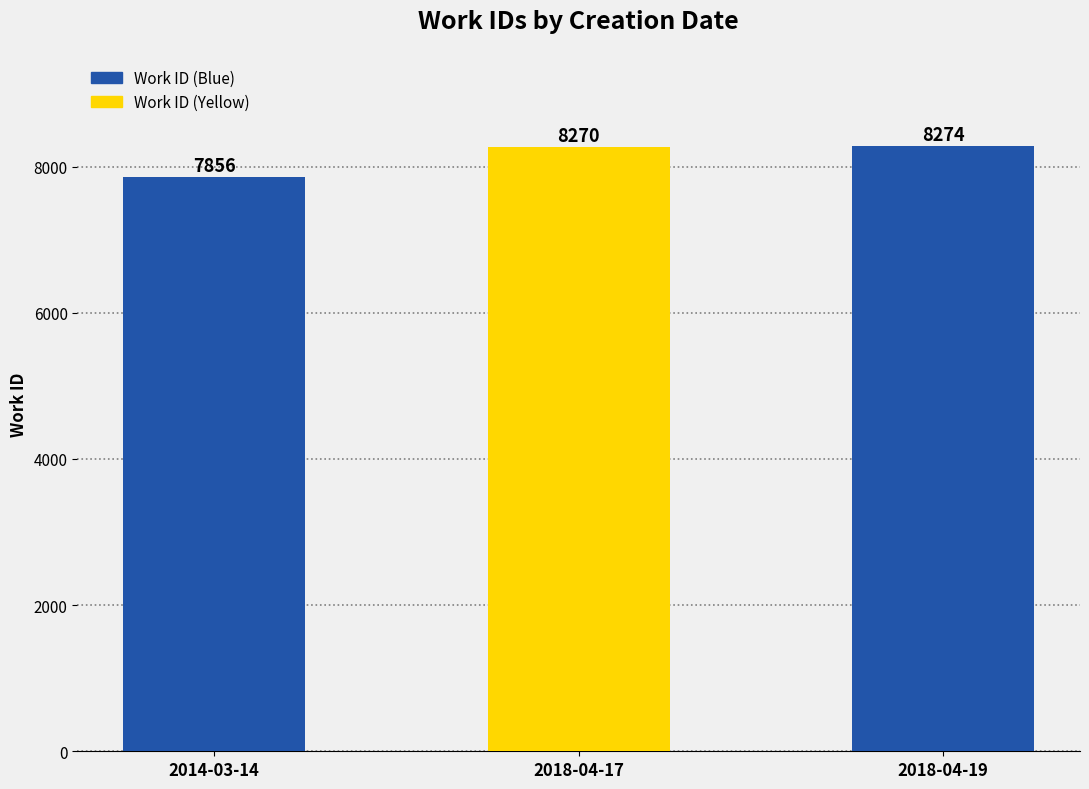

What is the sum of all values?

24400